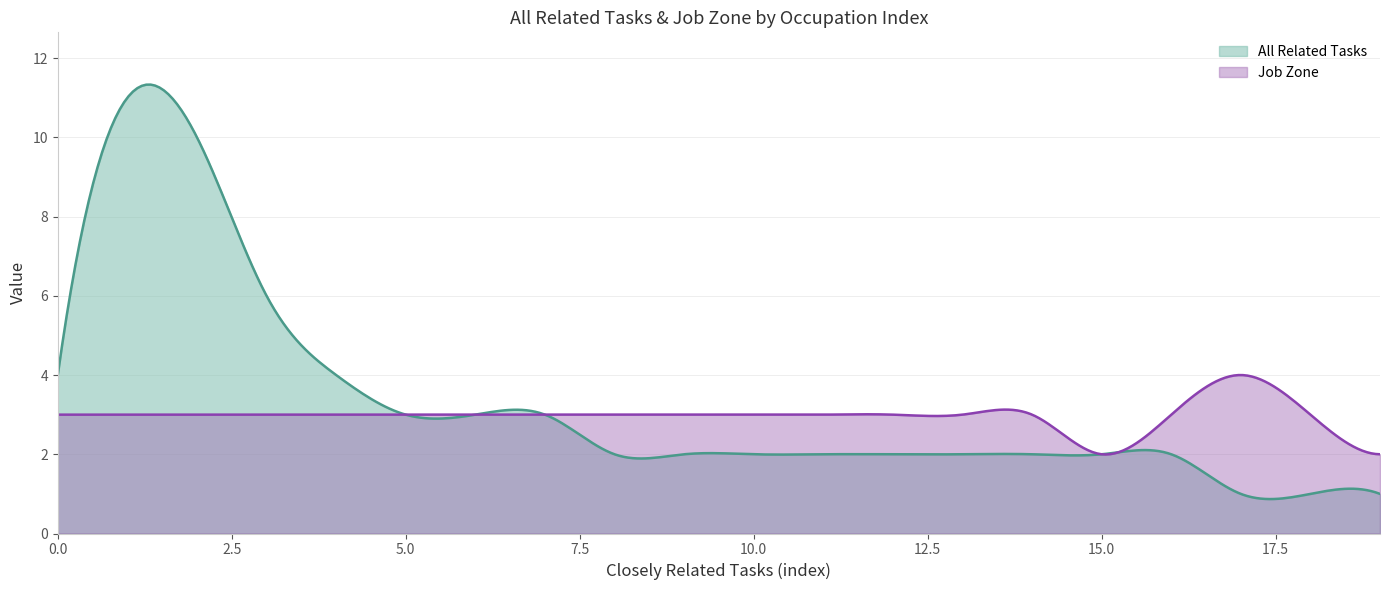

Rank the series by their maximum value, from lowest to highest.

Job Zone, All Related Tasks